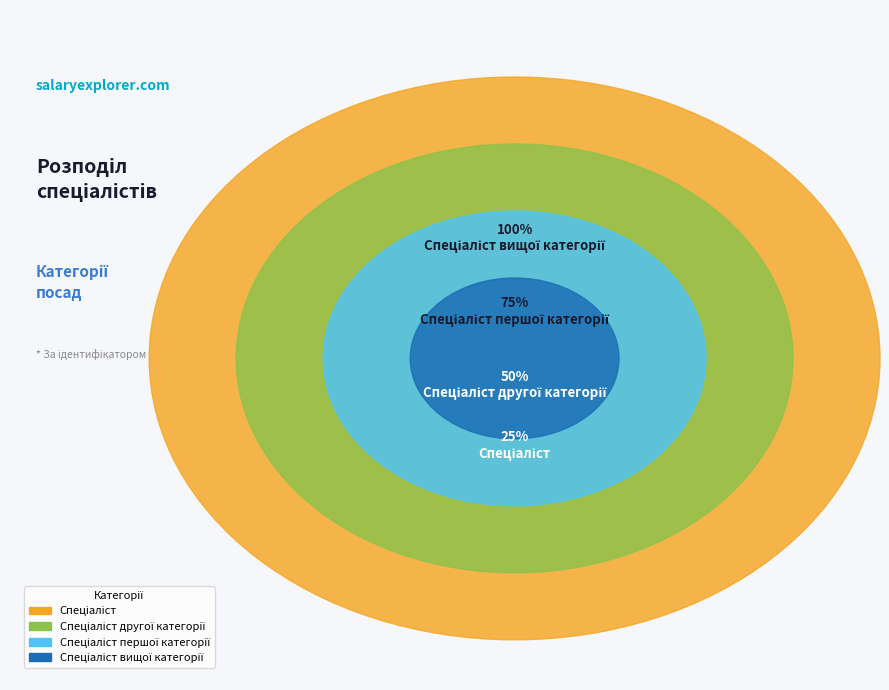

What is the smallest slice in the pie chart?

Спеціаліст